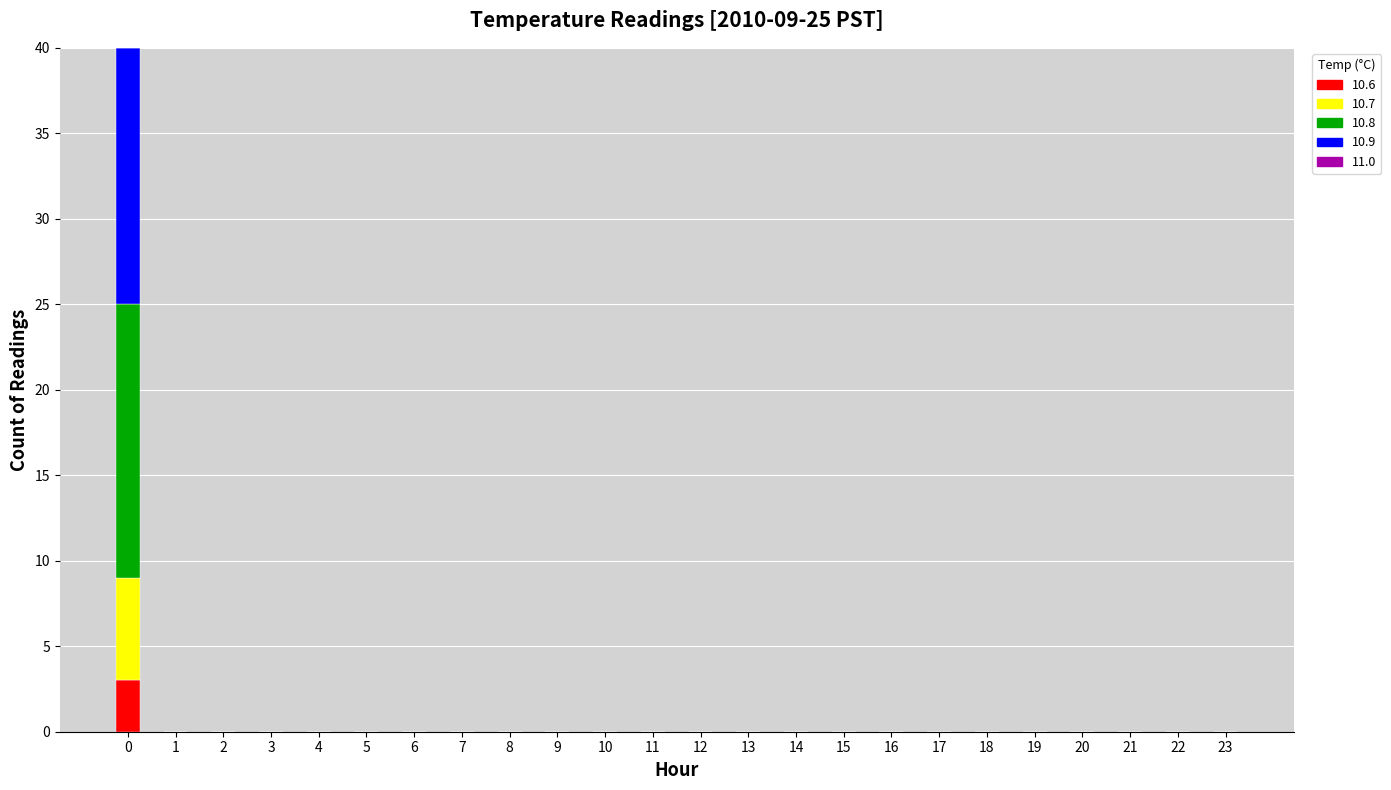

True or false: 10.6 has a value of -2 at 9.

False